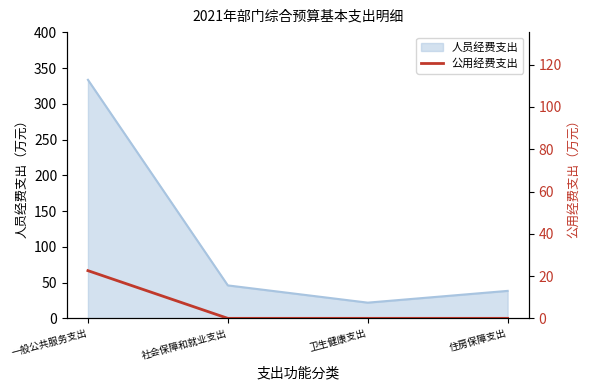

The chart shows a value of 0.0 at 社会保障和就业支出. True or false?

True